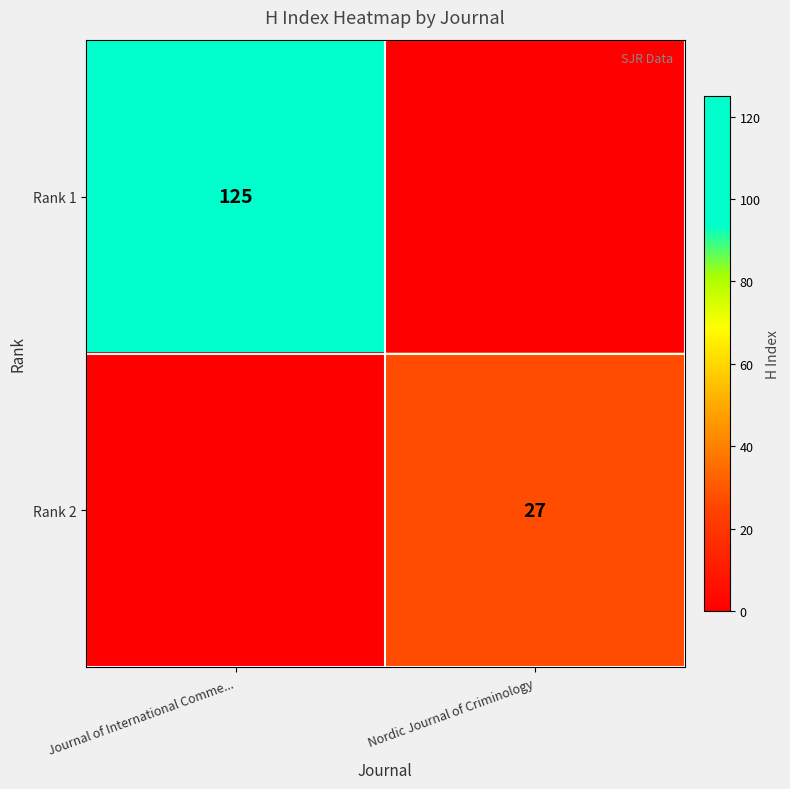

Count the number of data series in this chart.

2